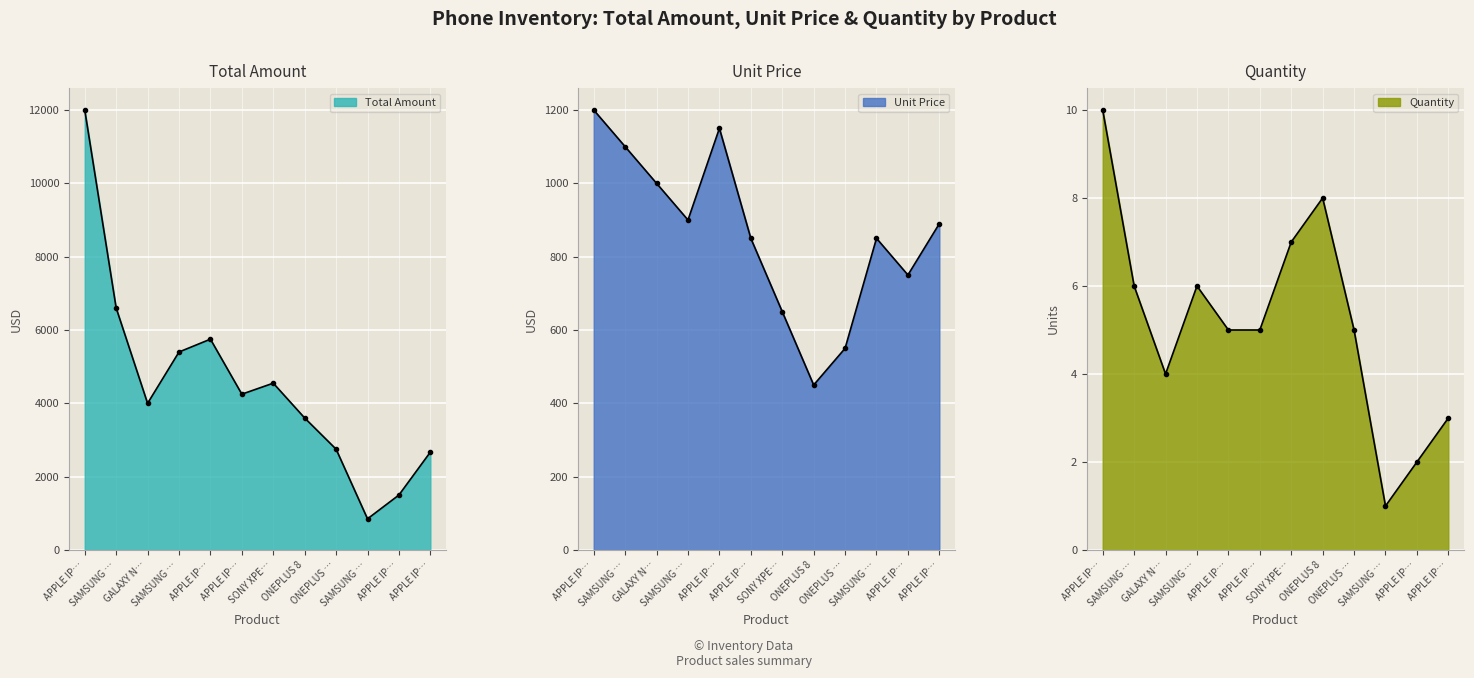

At which label is Total Amount closest to 6425?

SAMSUNG …